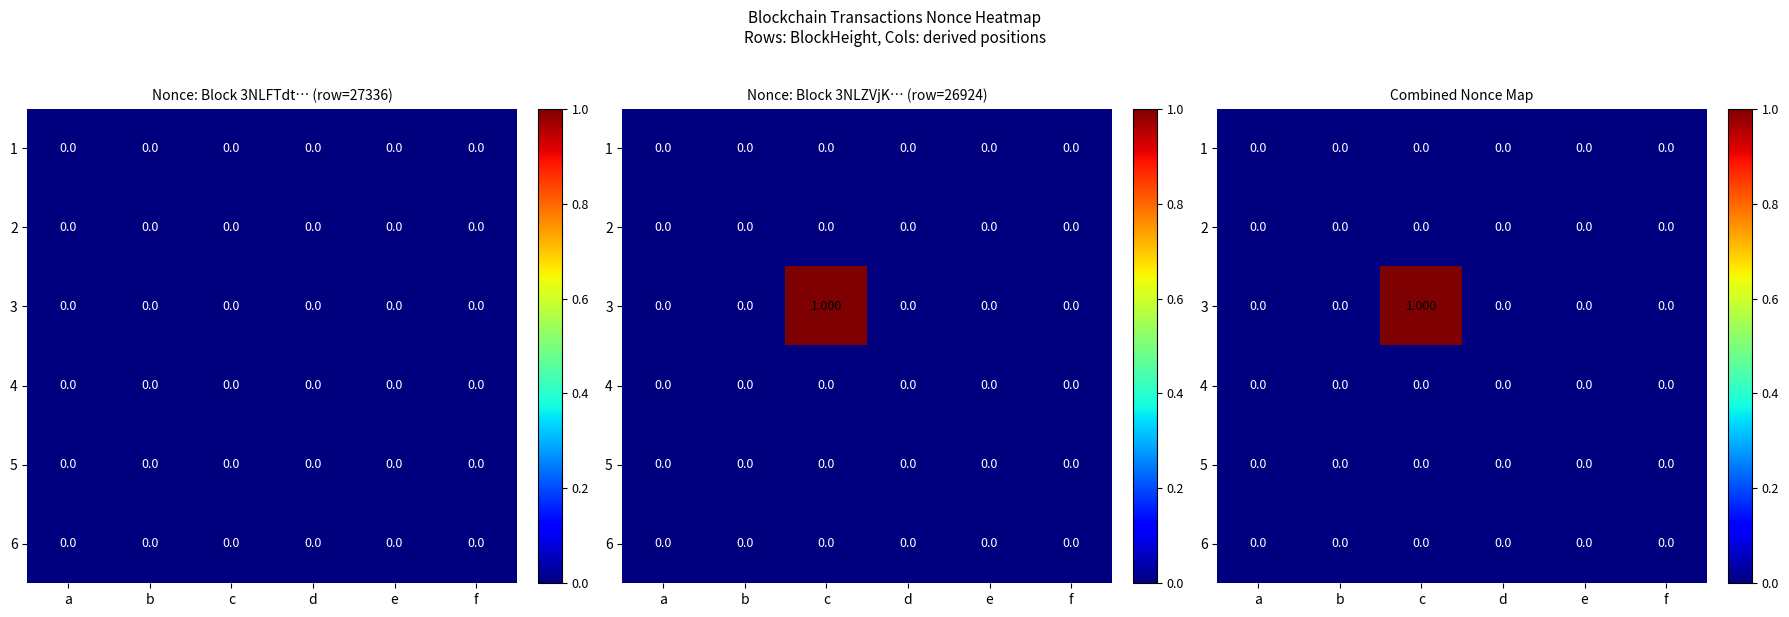

Between a and d, which is larger?

a